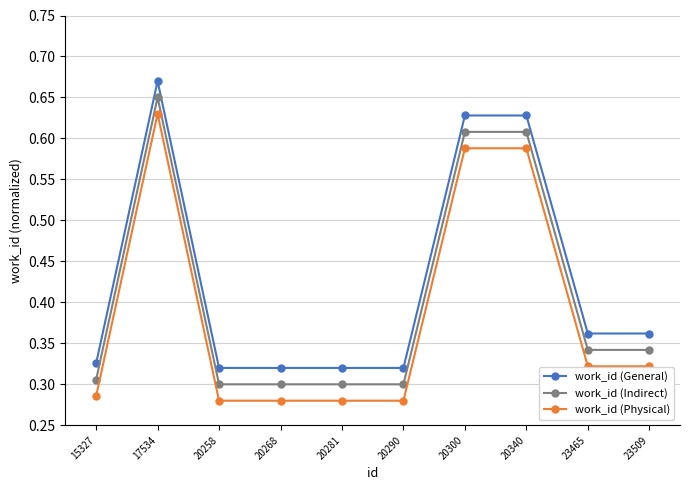

True or false: work_id (Indirect) has a value of 0.5 at 20281.

False